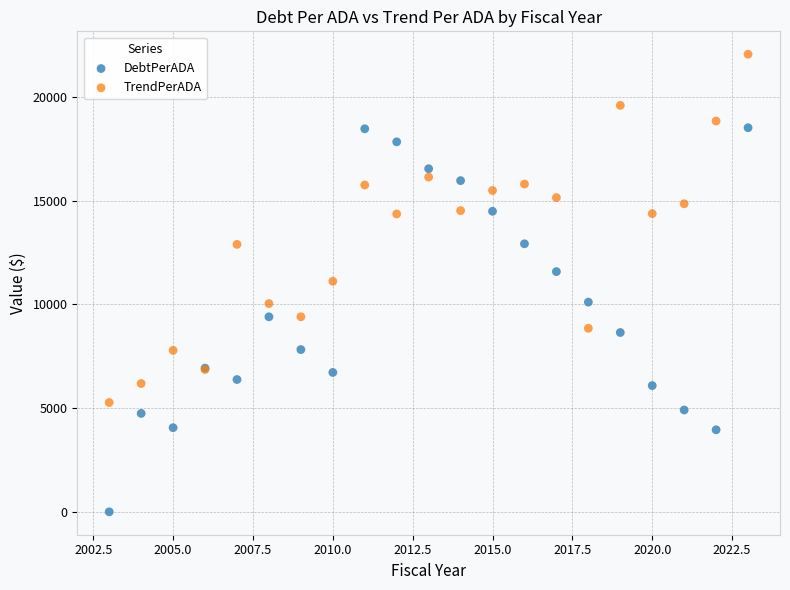

Which series contains the lowest Y value?

DebtPerADA